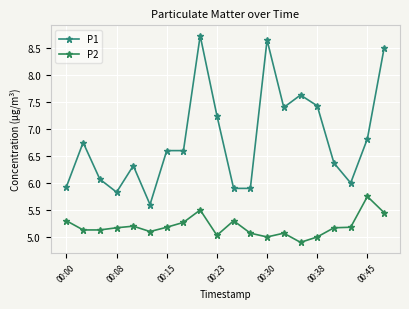

Does the chart display data point markers on the line(s)?

Yes